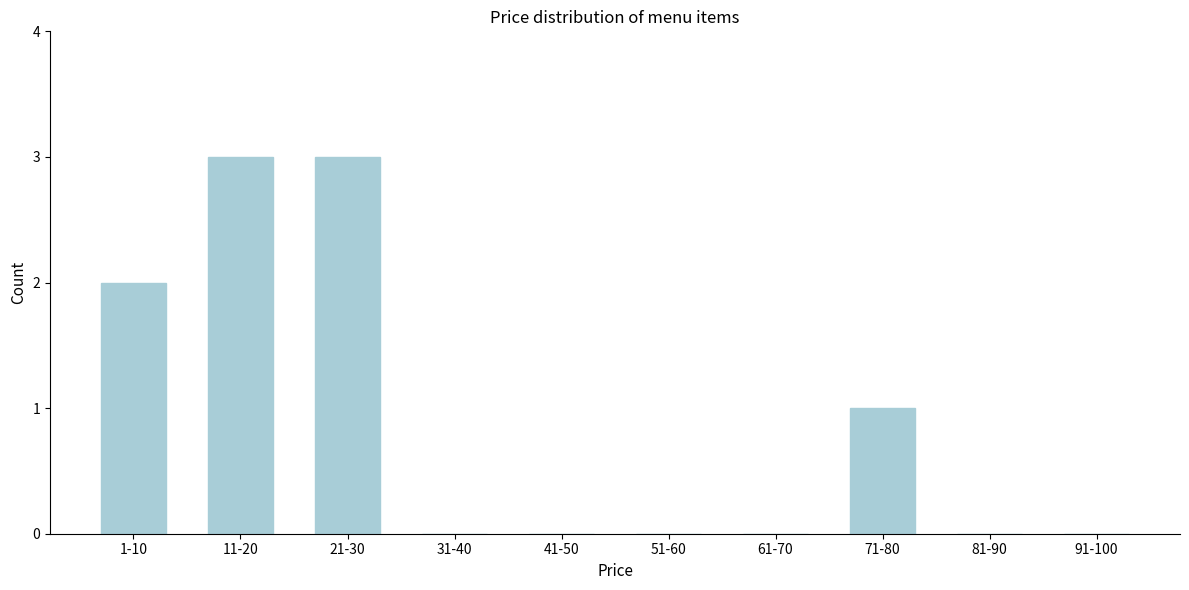

Reading right to left, what are all the values shown in this chart?

91-100=0	81-90=0	71-80=1	61-70=0	51-60=0	41-50=0	31-40=0	21-30=3	11-20=3	1-10=2